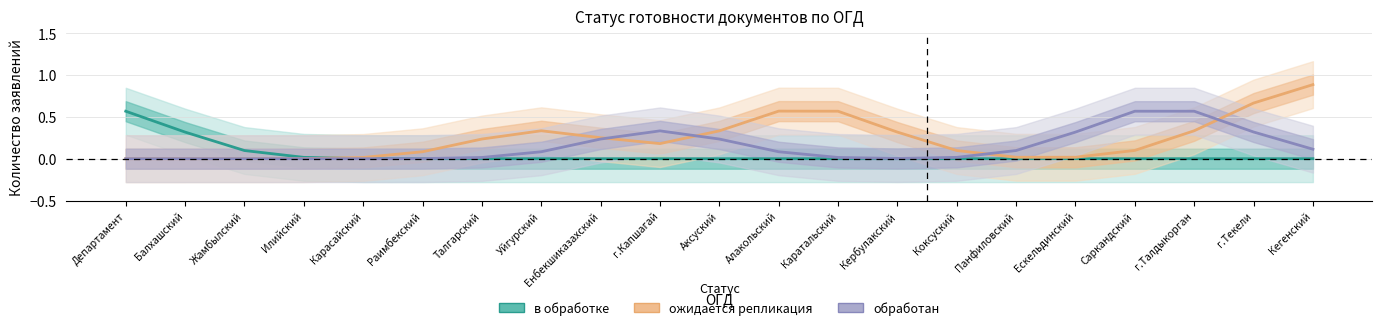

At which category is the sum across all series the highest?

Кегенский